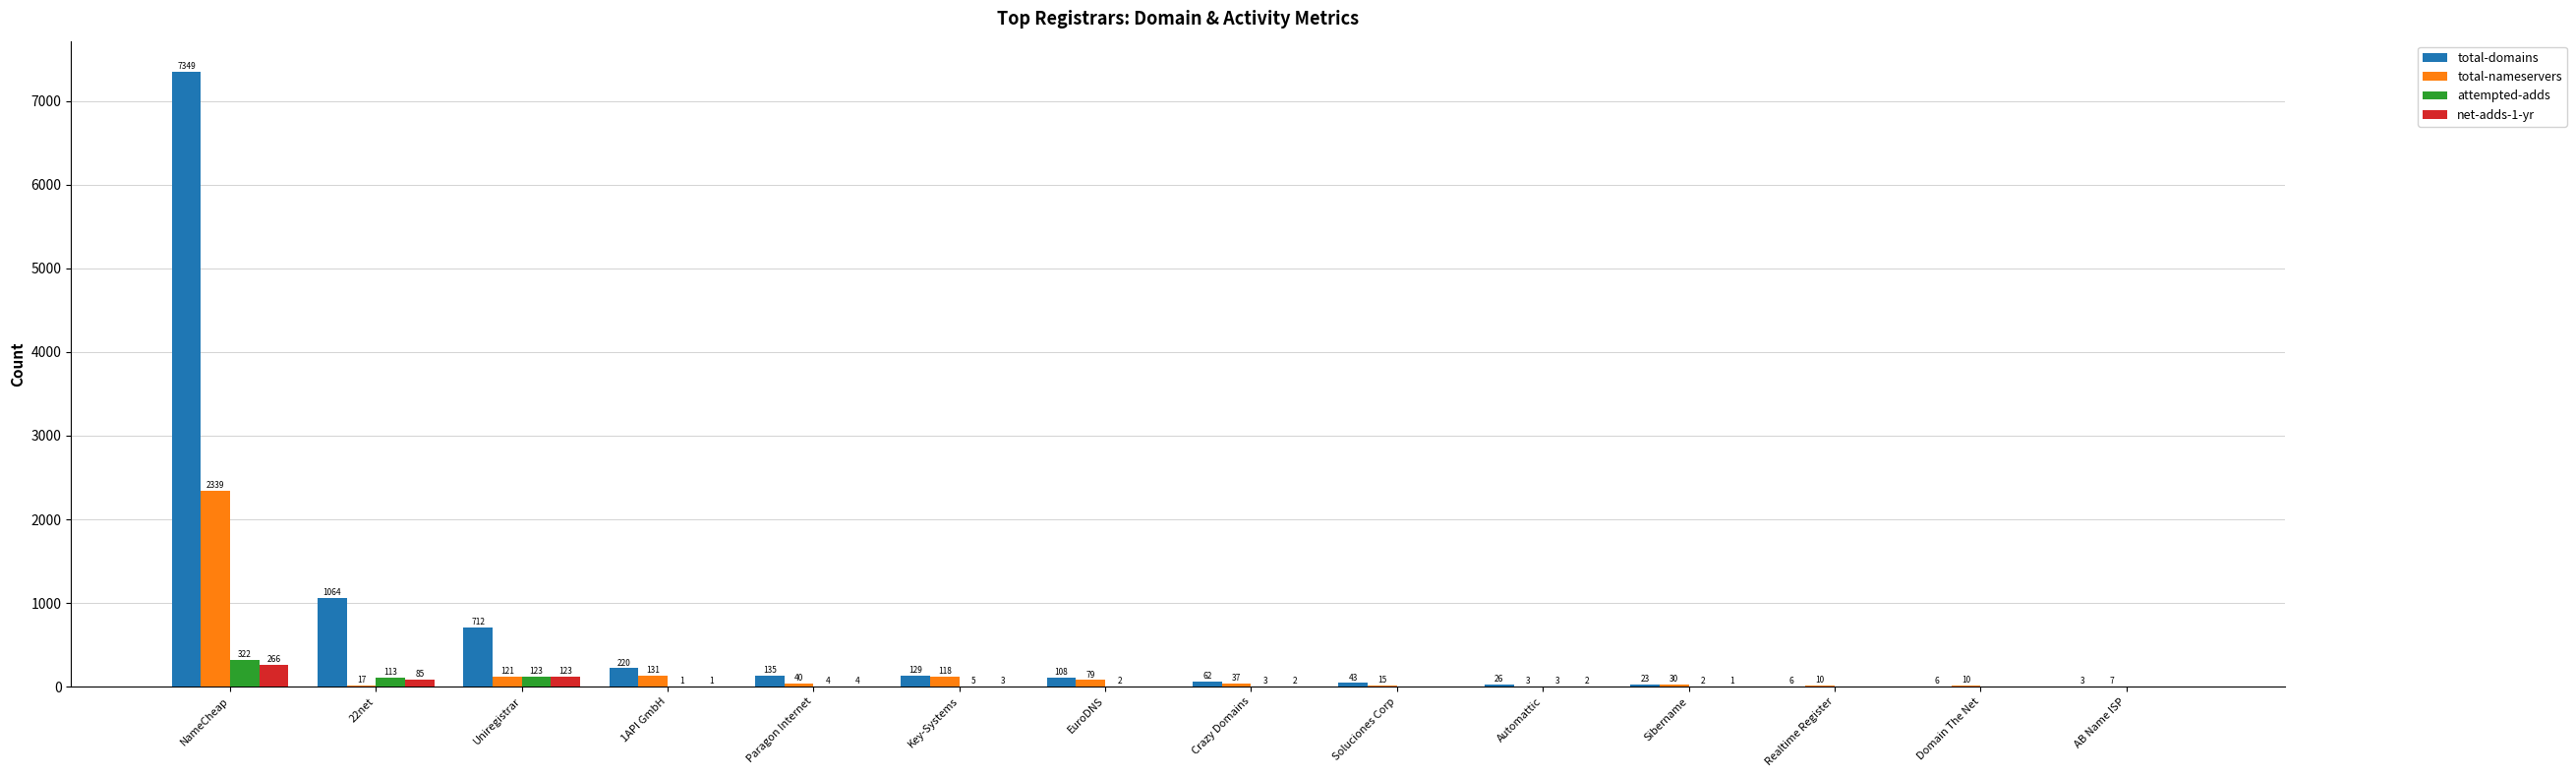

Reading left to right, list all the values displayed in this chart.

total-domains: NameCheap=7349	22net=1064	Uniregistrar=712	1API GmbH=220	Paragon Internet=135	Key-Systems=129	EuroDNS=108	Crazy Domains=62	Soluciones Corp=43	Automattic=26	Sibername=23	Realtime Register=6	Domain The Net=6	AB Name ISP=3
total-nameservers: NameCheap=2339	22net=17	Uniregistrar=121	1API GmbH=131	Paragon Internet=40	Key-Systems=118	EuroDNS=79	Crazy Domains=37	Soluciones Corp=15	Automattic=3	Sibername=30	Realtime Register=10	Domain The Net=10	AB Name ISP=7
attempted-adds: NameCheap=322	22net=113	Uniregistrar=123	1API GmbH=1	Paragon Internet=4	Key-Systems=5	EuroDNS=2	Crazy Domains=3	Soluciones Corp=0	Automattic=3	Sibername=2	Realtime Register=0	Domain The Net=0	AB Name ISP=0
net-adds-1-yr: NameCheap=266	22net=85	Uniregistrar=123	1API GmbH=1	Paragon Internet=4	Key-Systems=3	EuroDNS=0	Crazy Domains=2	Soluciones Corp=0	Automattic=2	Sibername=1	Realtime Register=0	Domain The Net=0	AB Name ISP=0